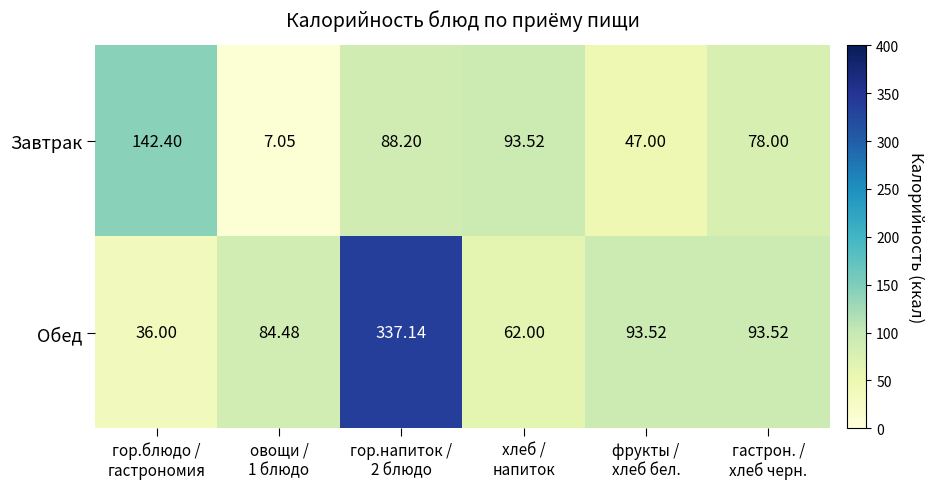

Which series has the largest total across all categories?

Обед